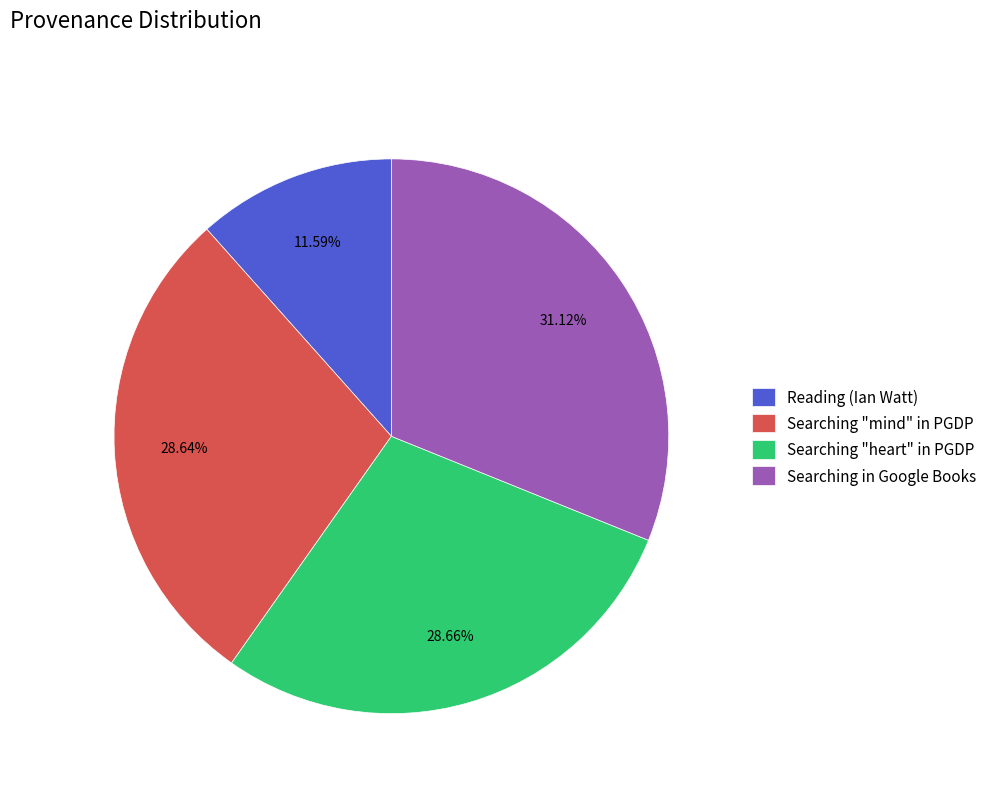

True or false: Searching in Google Books accounts for 31% of the total.

True